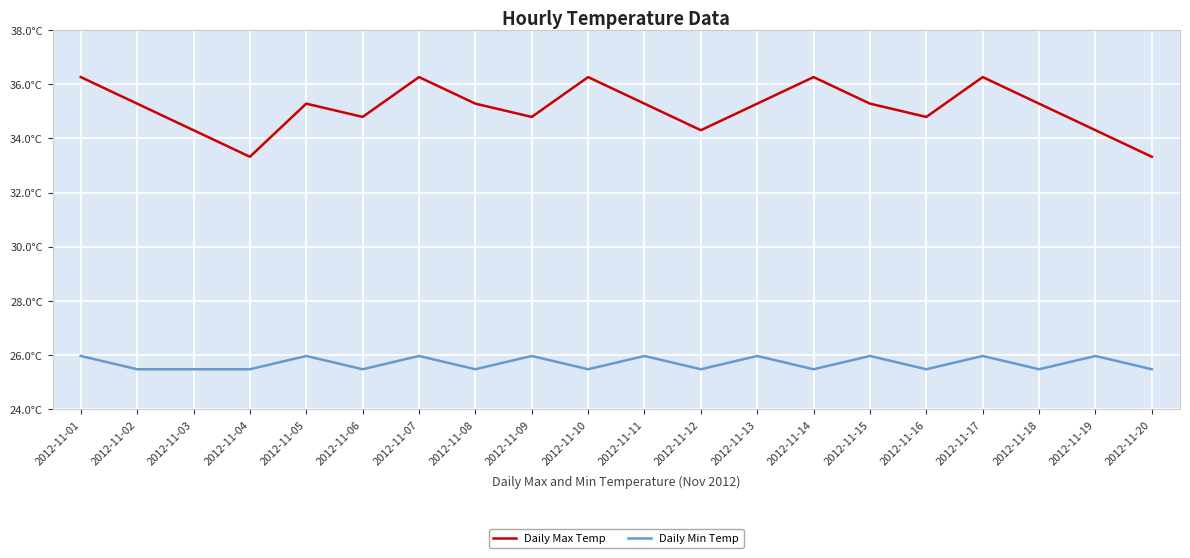

Which series has the largest total across all categories?

Daily Max Temp